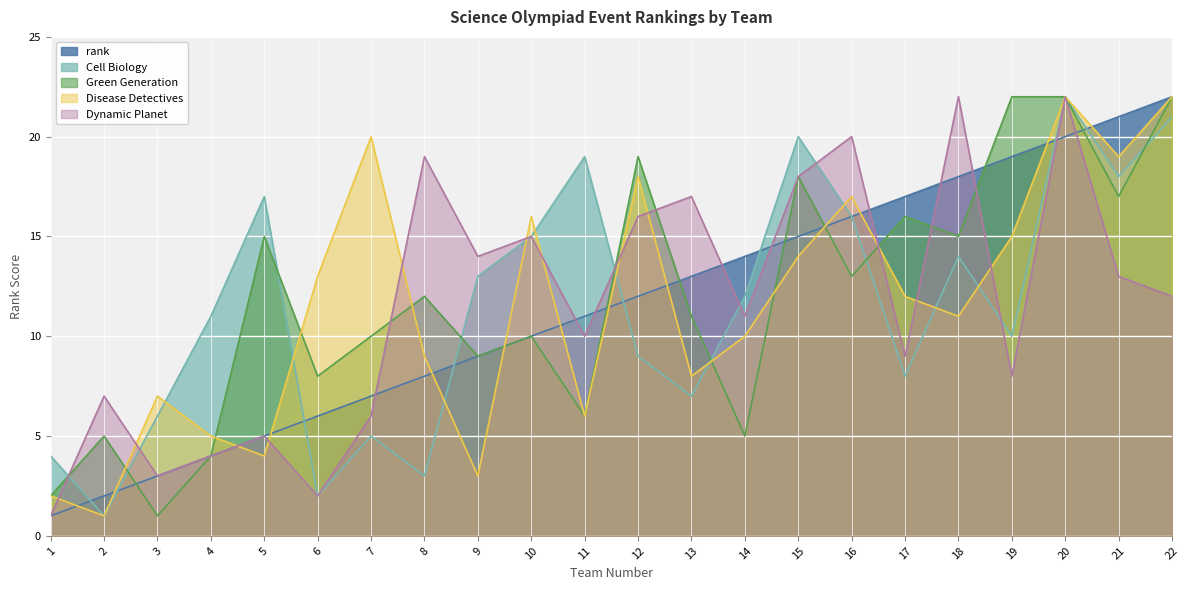

Which series has the largest total across all categories?

Green Generation